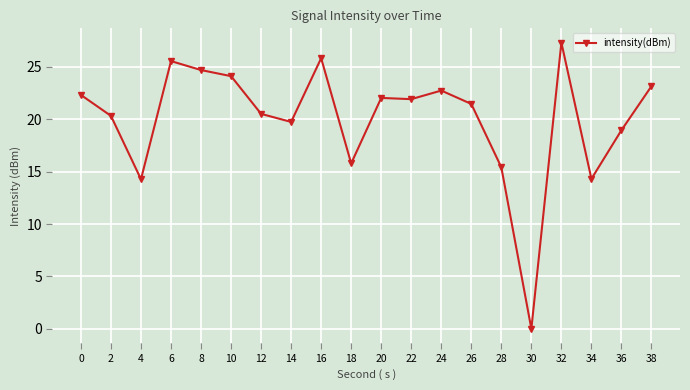

The value at 30 is -18.0. True or false?

False